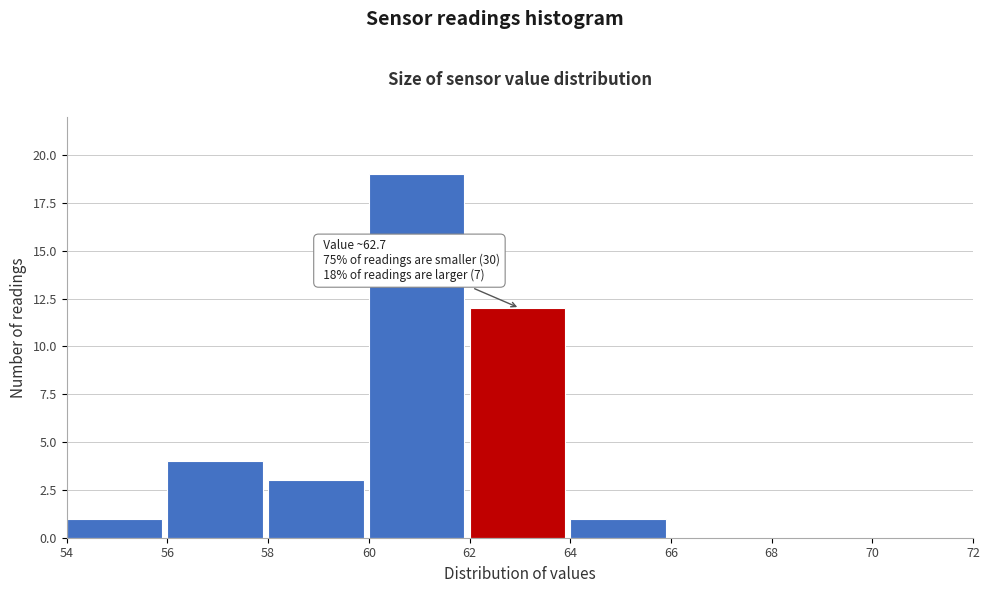

Over which range of the x-axis is the bar tallest?

60 to 62